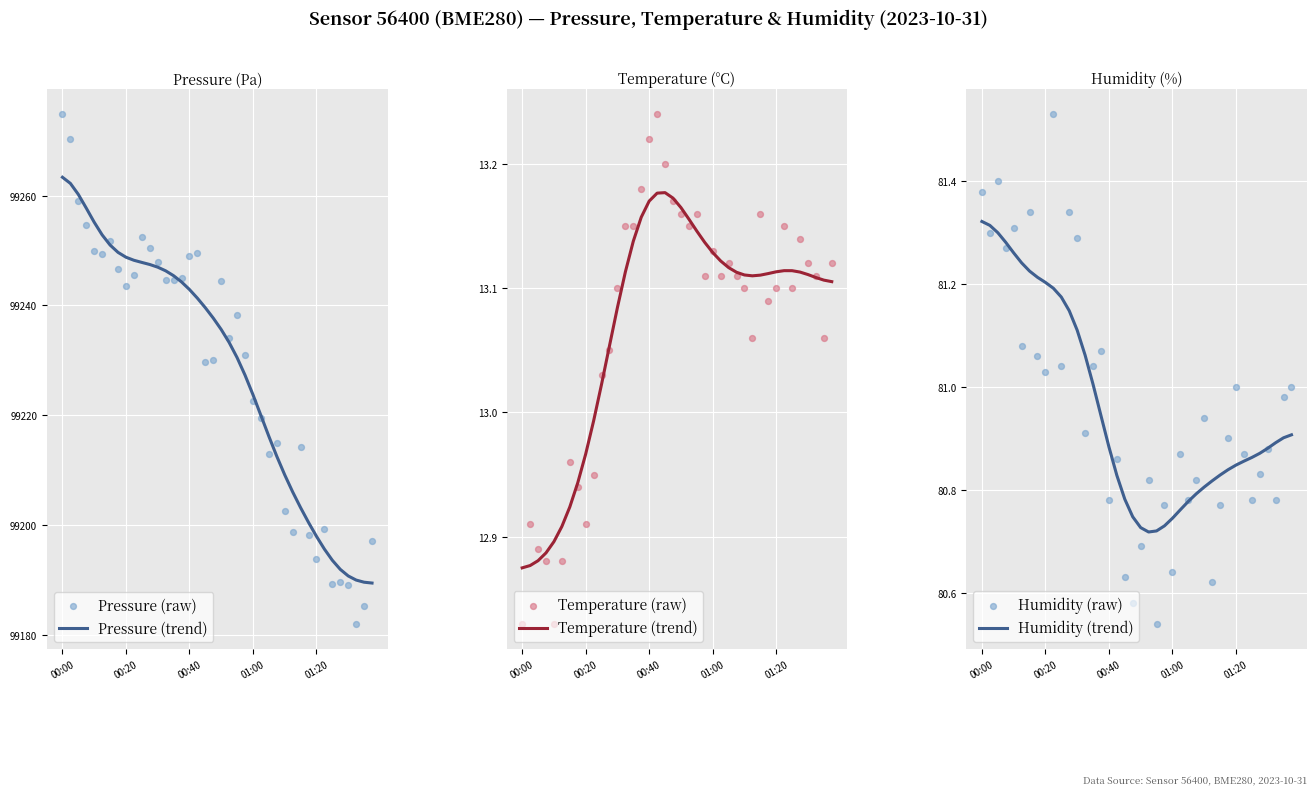

What are all the series names shown in the legend?

Pressure (trend), Pressure (raw), Temperature (trend), Temperature (raw), Humidity (trend), Humidity (raw)